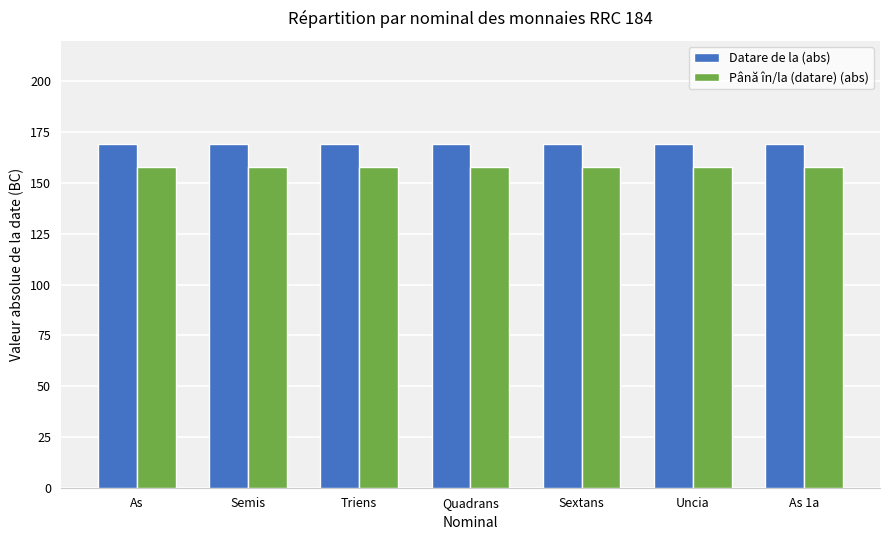

Is it true that Datare de la (abs) equals 169 at Uncia?

True